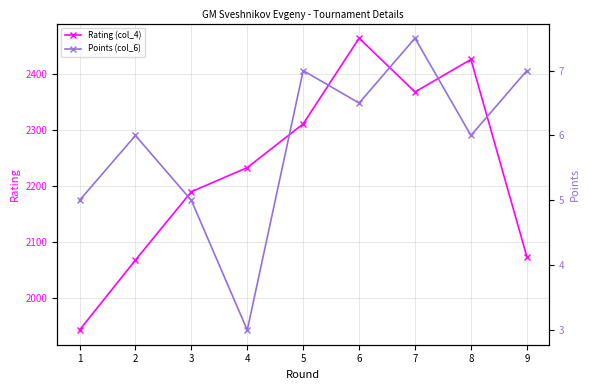

Where is Points (col_6) nearest to the value 5?

1